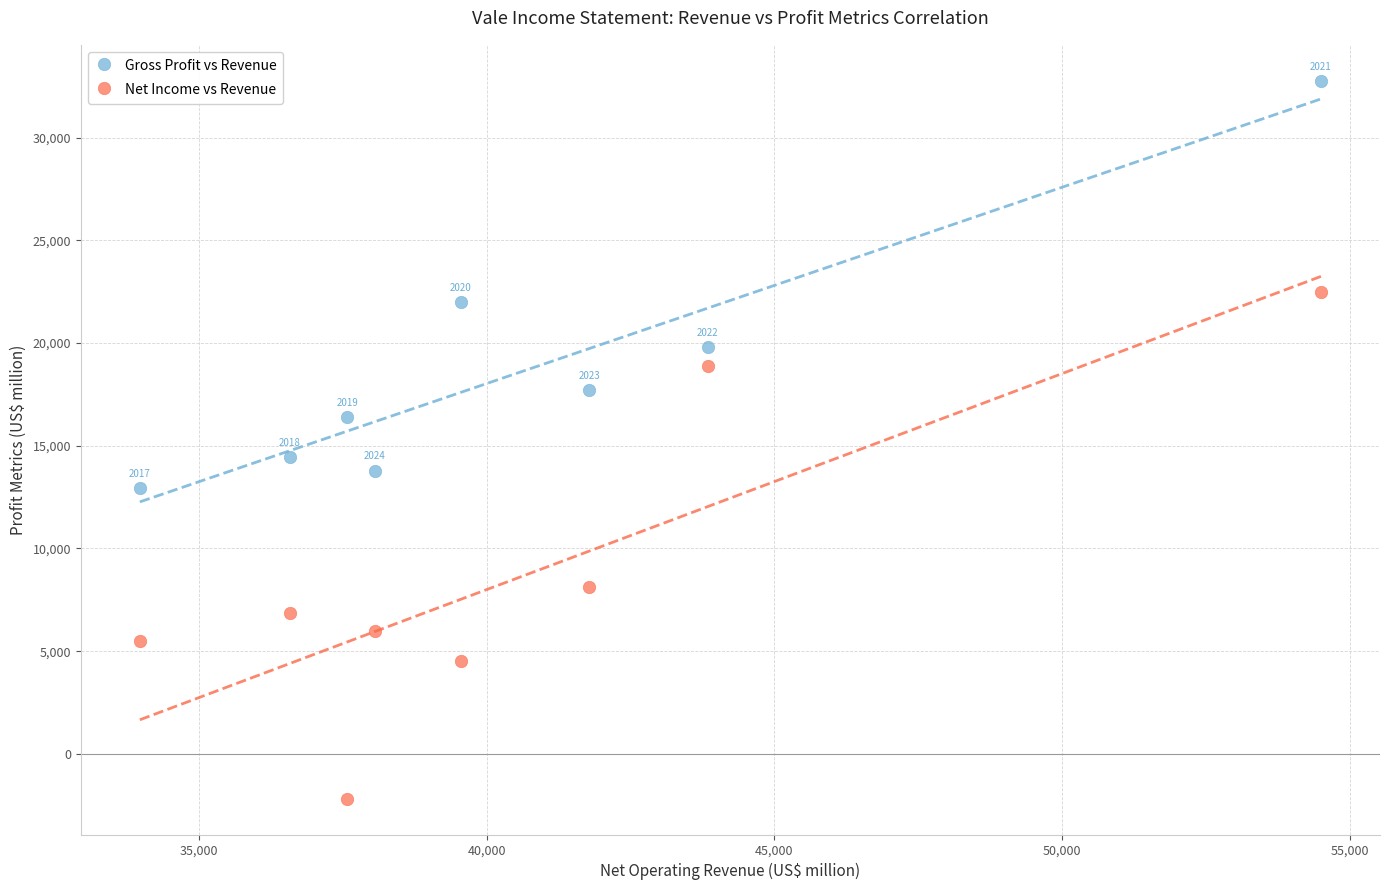

Which series contains the lowest Y value?

Net Income vs Revenue